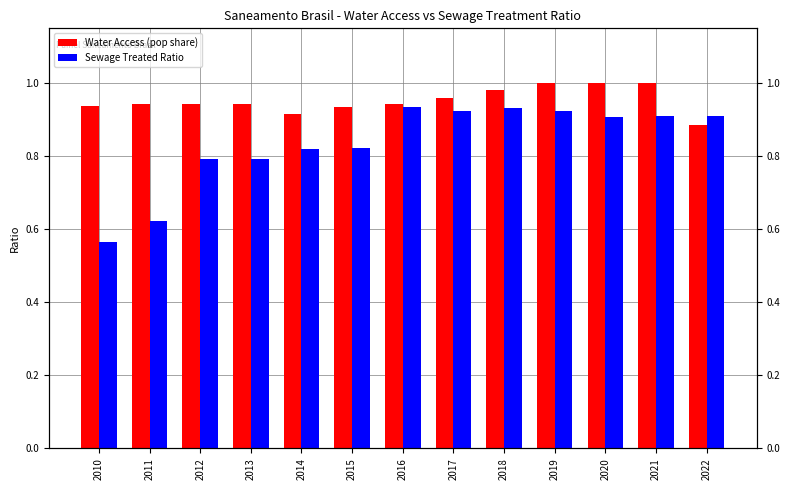

Rank the categories by Water Access (pop share) value from highest to lowest.

2019, 2020, 2021, 2018, 2017, 2016, 2011, 2012, 2013, 2010, 2015, 2014, 2022